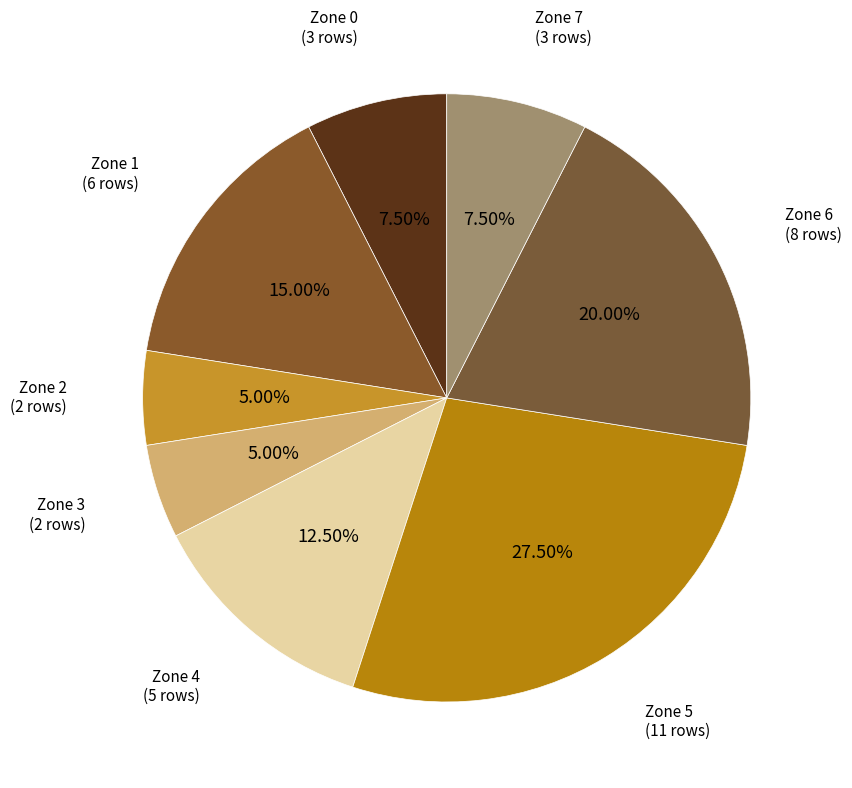

To the nearest percent, what percentage of the pie is Zone 6?

20%